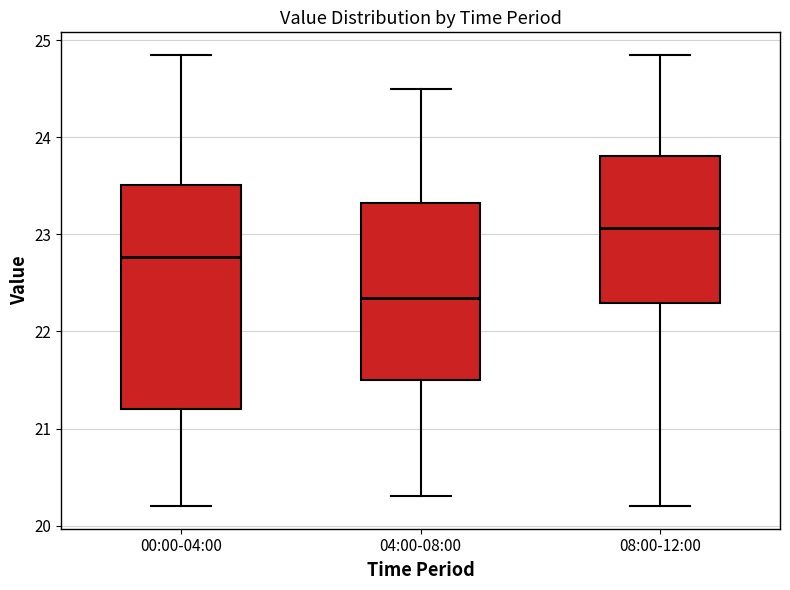

Which box has the highest median line?

08:00-12:00